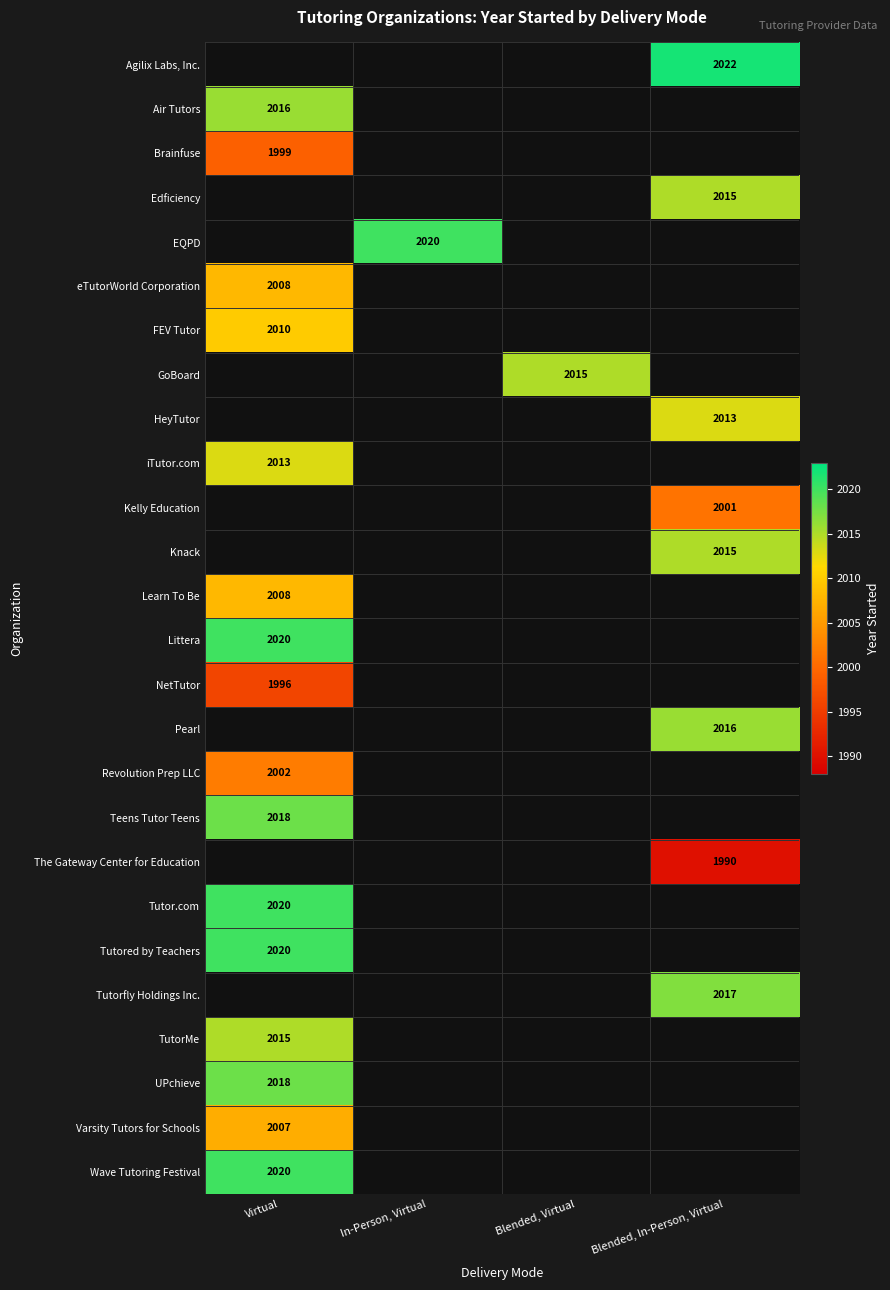

True or false: NetTutor has a value of 1996 at Virtual.

True